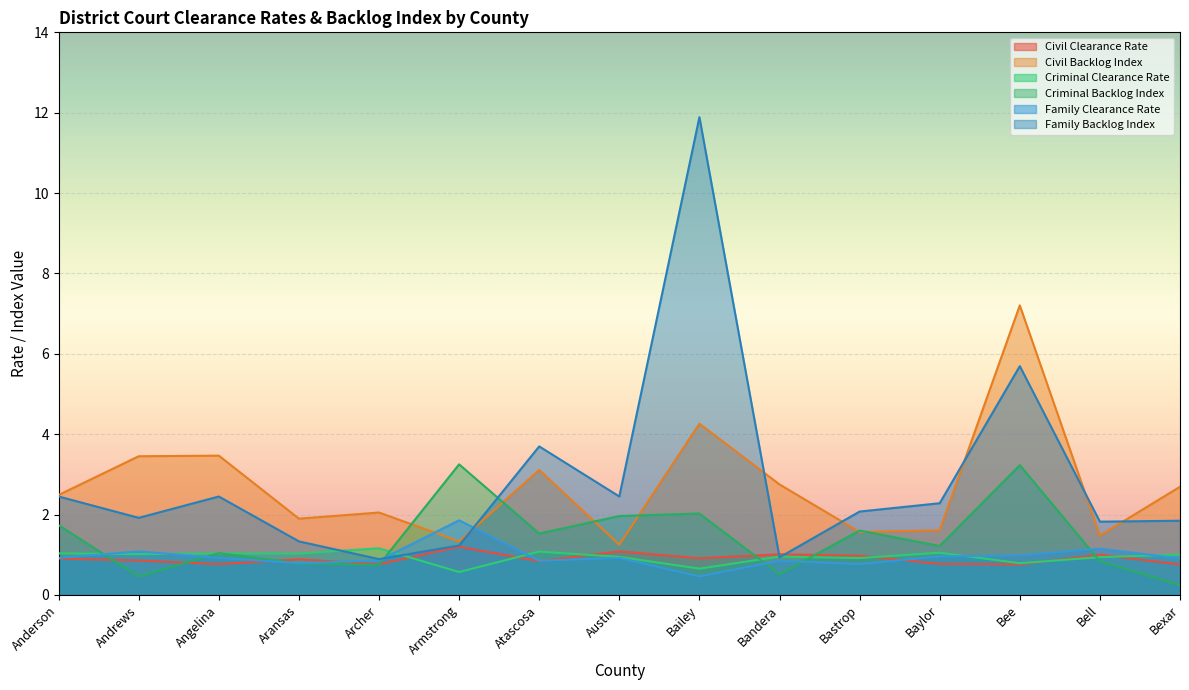

The Family Clearance Rate series shows 1.1 at Archer. True or false?

False